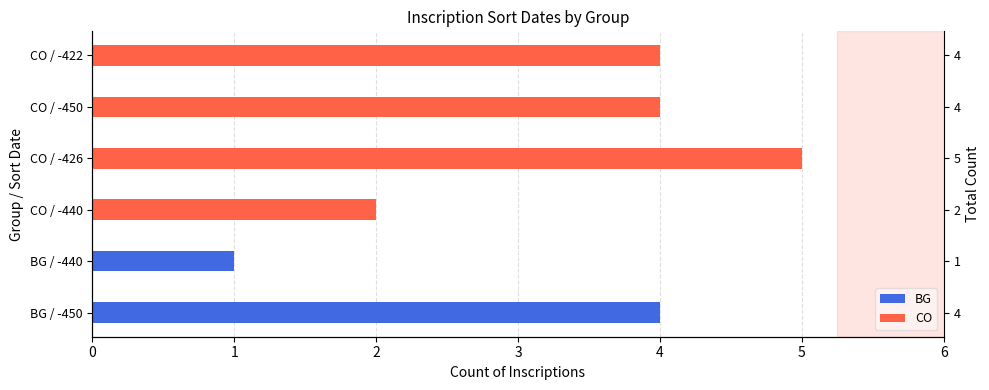

Are the bars grouped side by side (vs. stacked)?

Yes